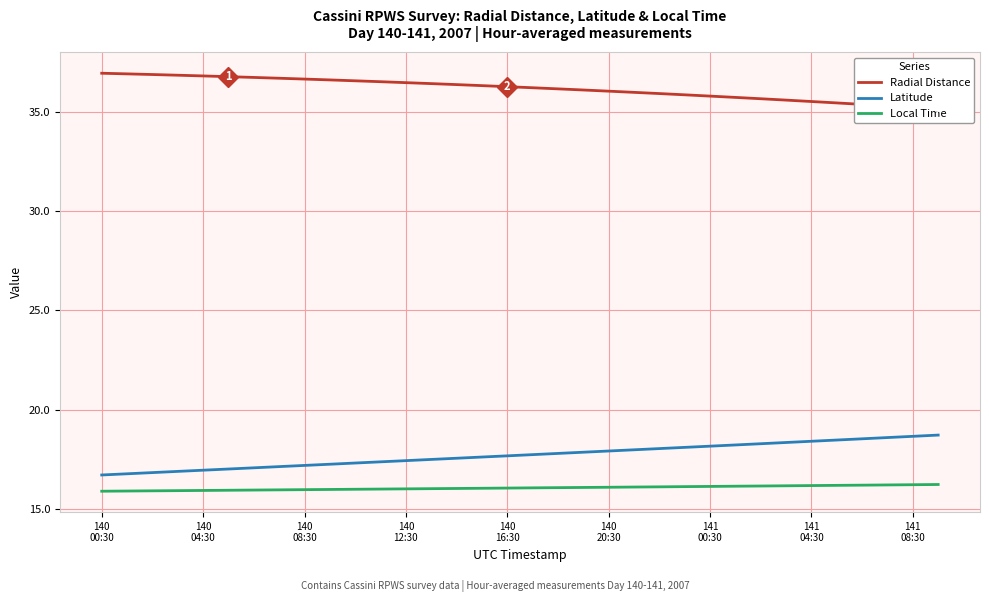

Is this an area chart (filled region under the line)?

No